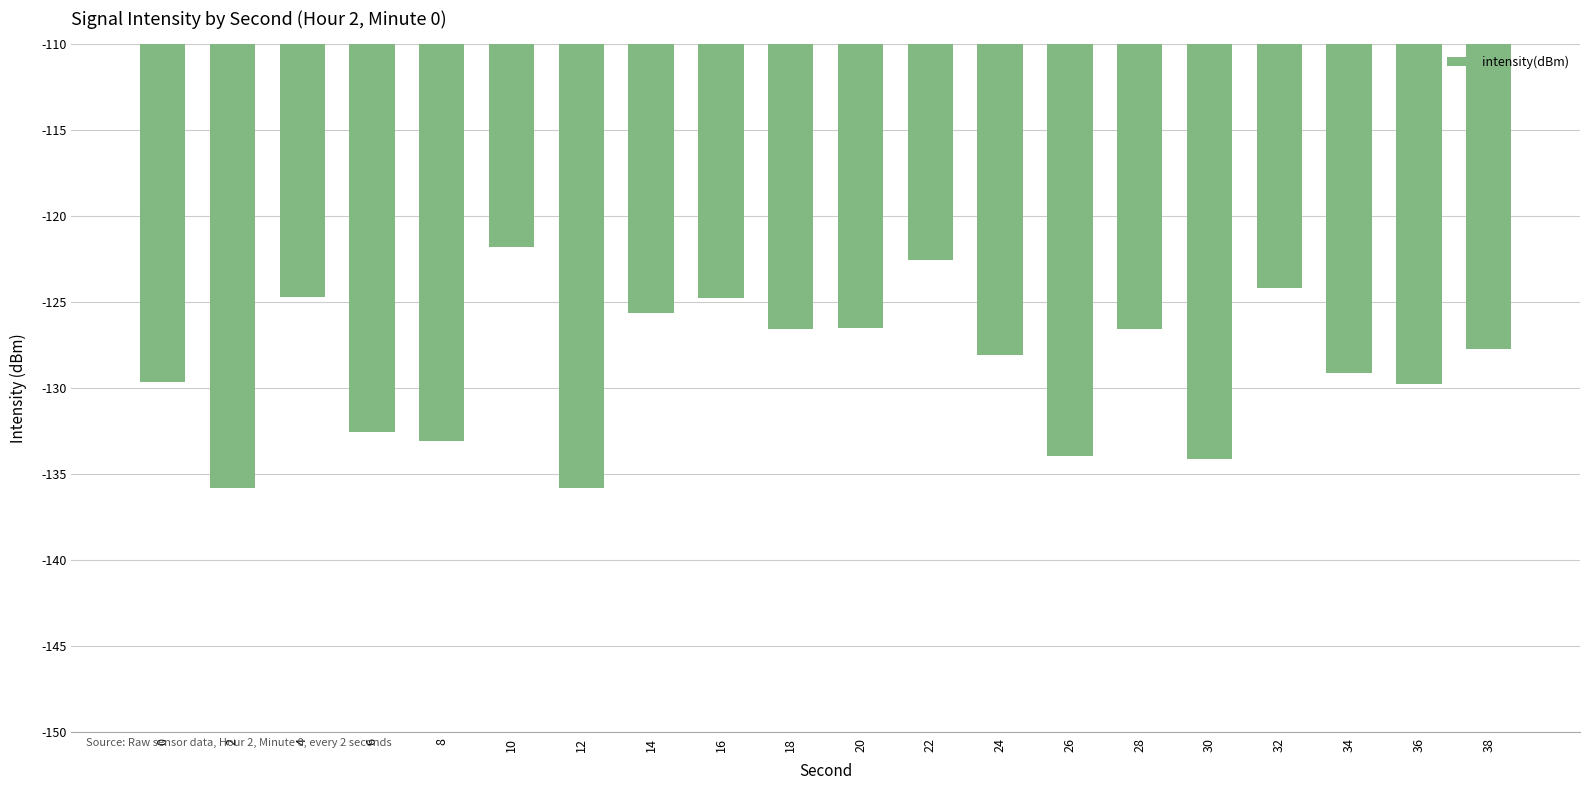

Does the chart contain stacked bars?

No